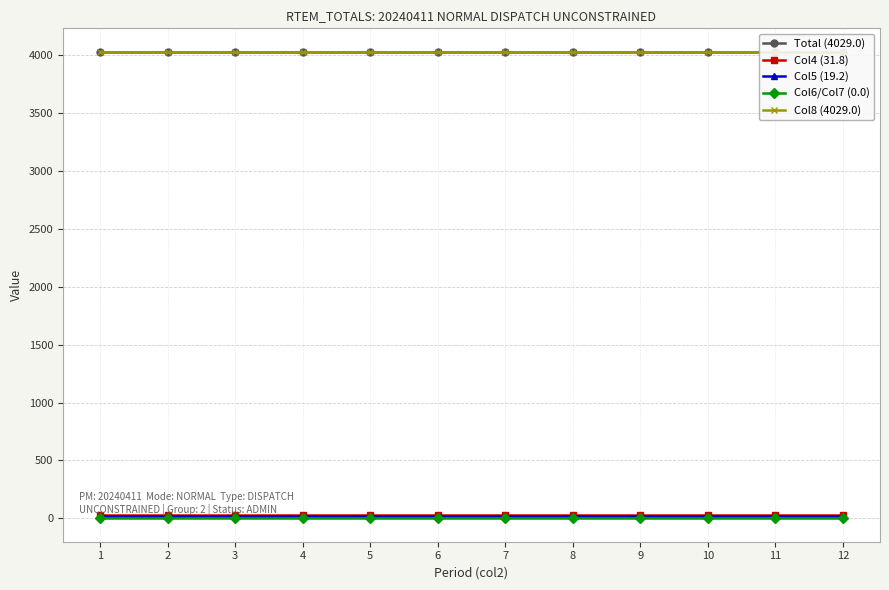

At which category does the chart reach its minimum across all series?

1